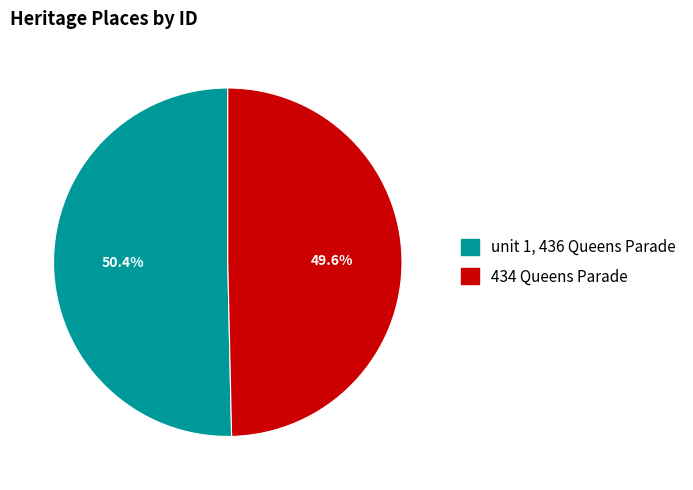

To the nearest percent, what is the difference between the 434 Queens Parade and unit 1, 436 Queens Parade slice percentages?

1%